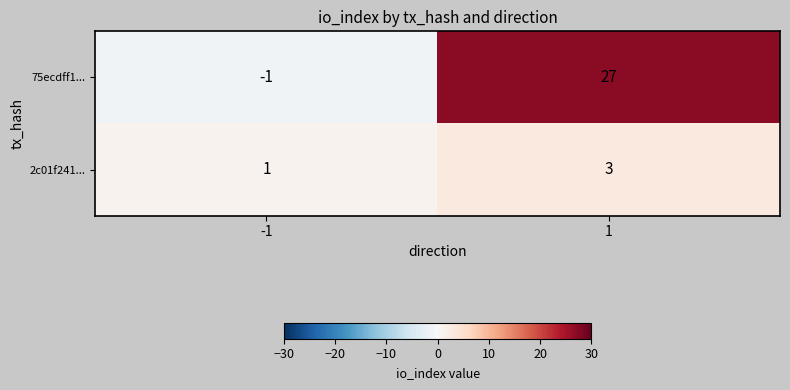

What is the sum of the 2c01f241... values at 1 and -1?

4